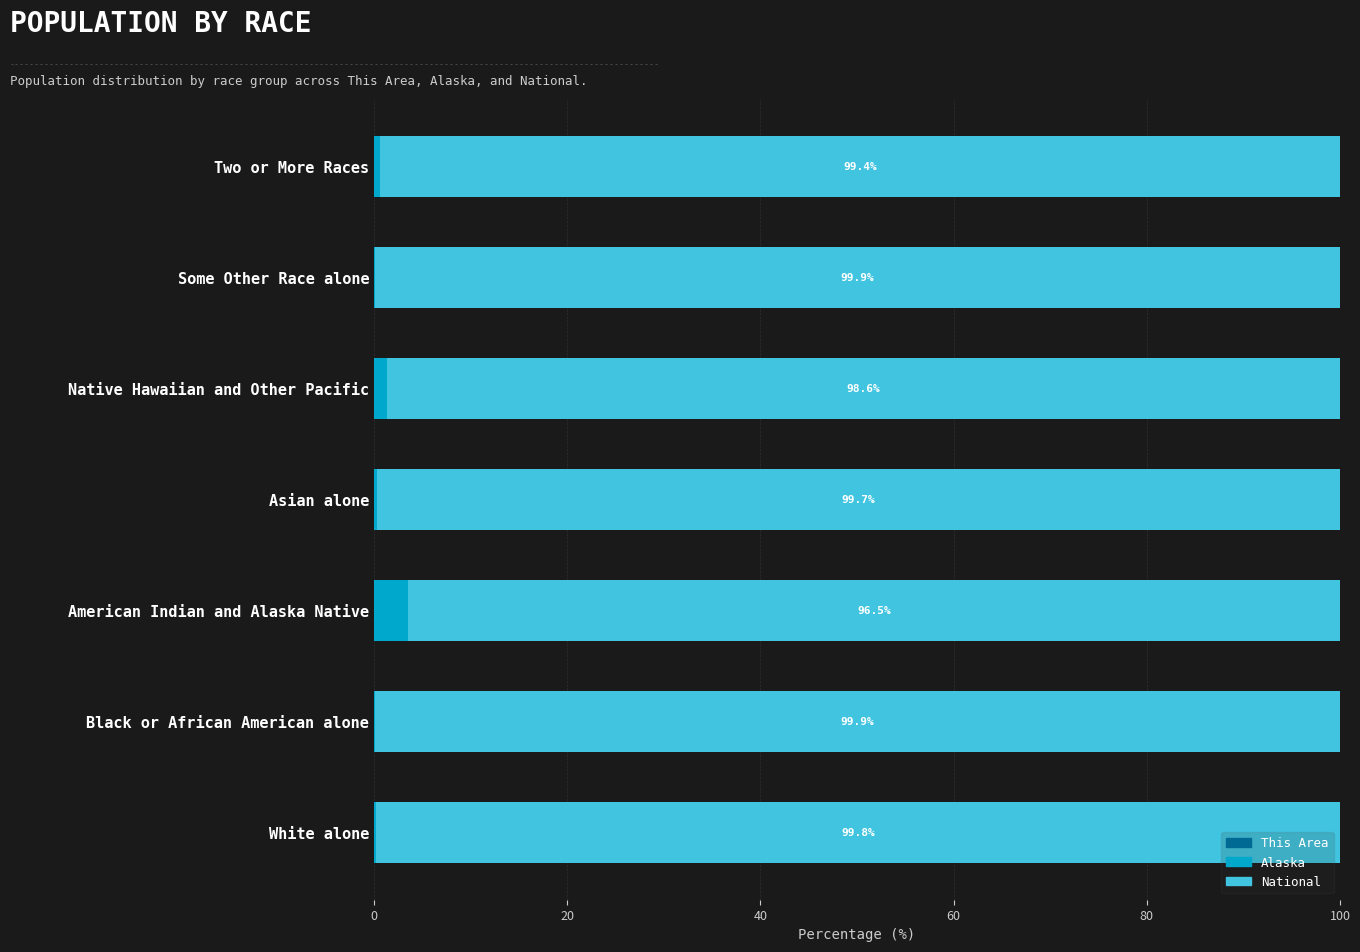

How many data points does each series have?

7